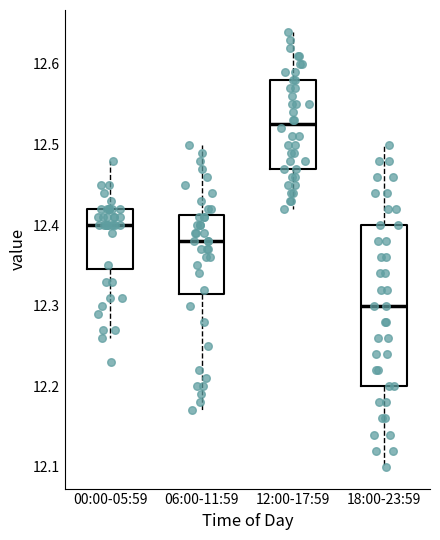

Reading left to right, read every box against the y-axis: the position of its median line, the range the box covers, and the ends of its whiskers. The values are not printed on the chart, so give them approximately, as read against the axis.

00:00-05:59: median 12.40, box 12.35 to 12.42, whiskers 12.26 to 12.48
06:00-11:59: median 12.38, box 12.32 to 12.41, whiskers 12.17 to 12.50
12:00-17:59: median 12.53, box 12.47 to 12.58, whiskers 12.42 to 12.64
18:00-23:59: median 12.30, box 12.20 to 12.40, whiskers 12.10 to 12.50